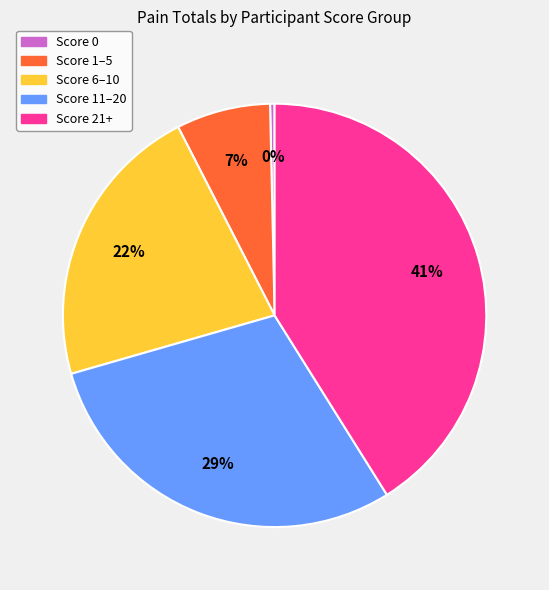

How many segments does this pie chart have?

5